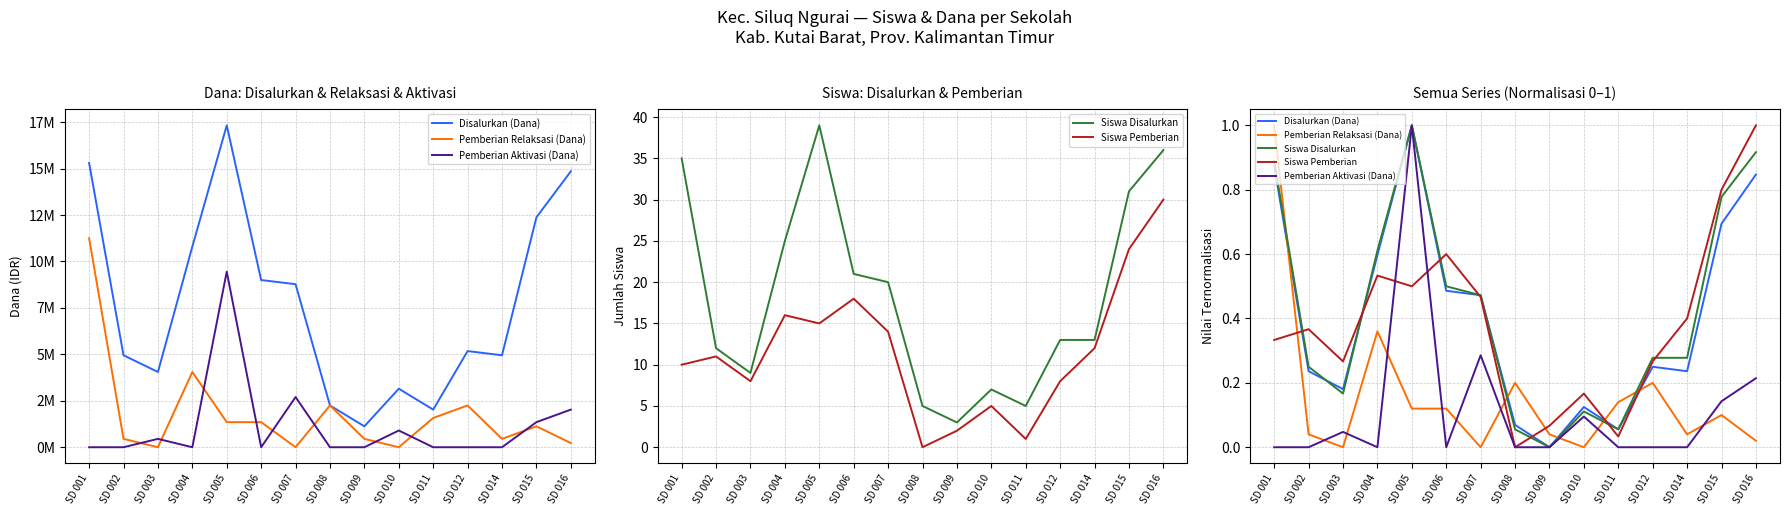

List the labels in order of Pemberian Aktivasi (Dana) value, largest first.

SD 005, SD 007, SD 016, SD 015, SD 010, SD 003, SD 001, SD 002, SD 004, SD 006, SD 008, SD 009, SD 011, SD 012, SD 014